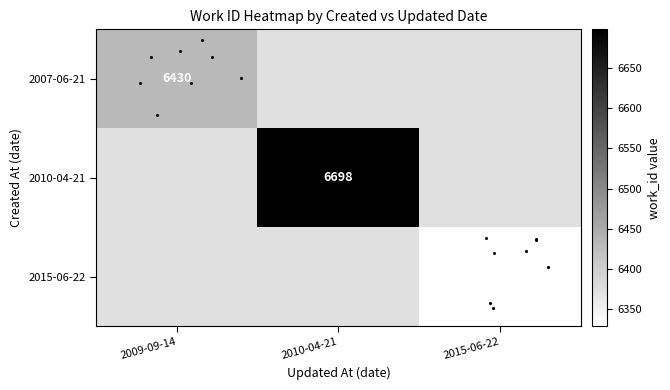

At how many categories does at least one series exceed 6609?

1